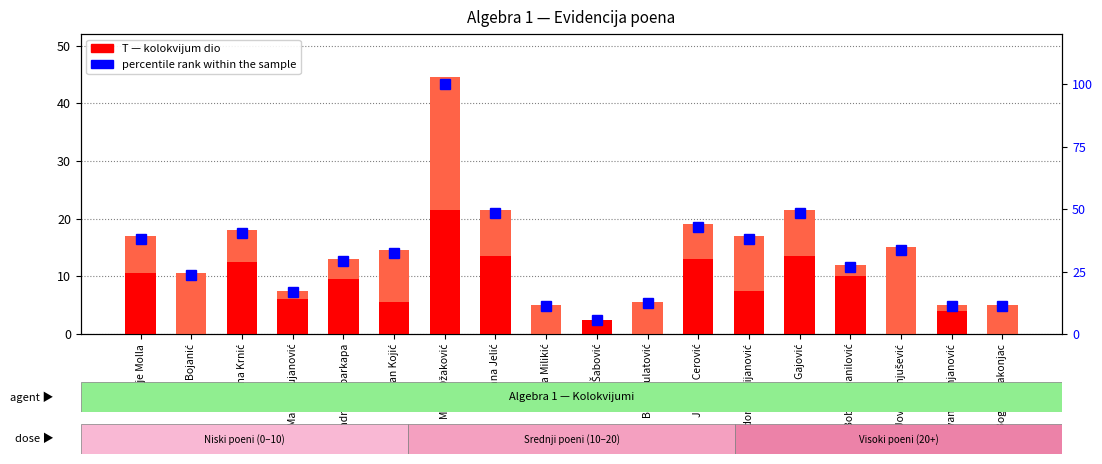

Is the value of percentile rank within the sample at Luka Milikić greater than the value of Z (kolokvijum 2) at Bogdan Rakonjac?

Yes